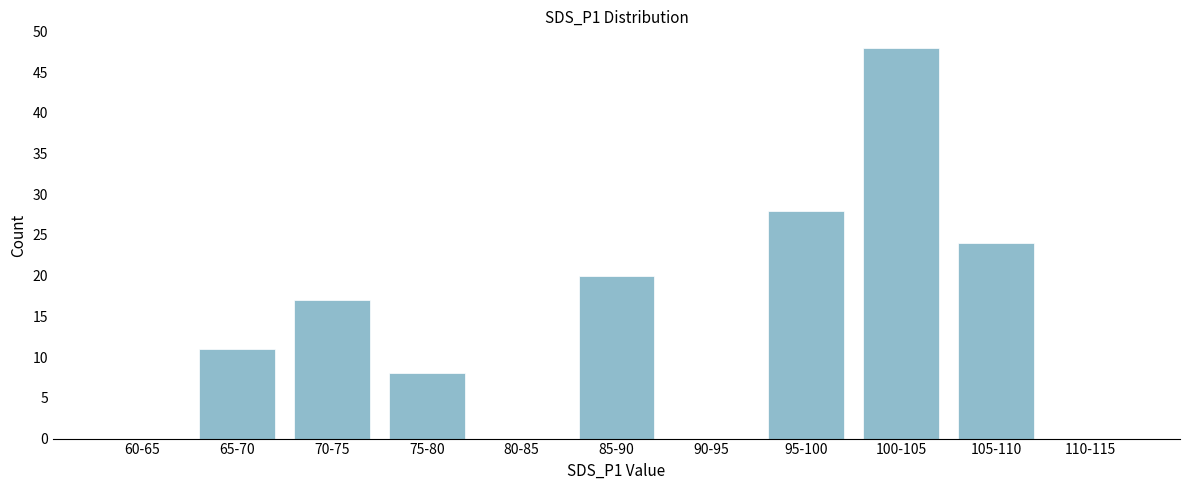

Reading left to right, list all the values displayed in this chart.

60-65=0	65-70=11	70-75=17	75-80=8	80-85=0	85-90=20	90-95=0	95-100=28	100-105=48	105-110=24	110-115=0